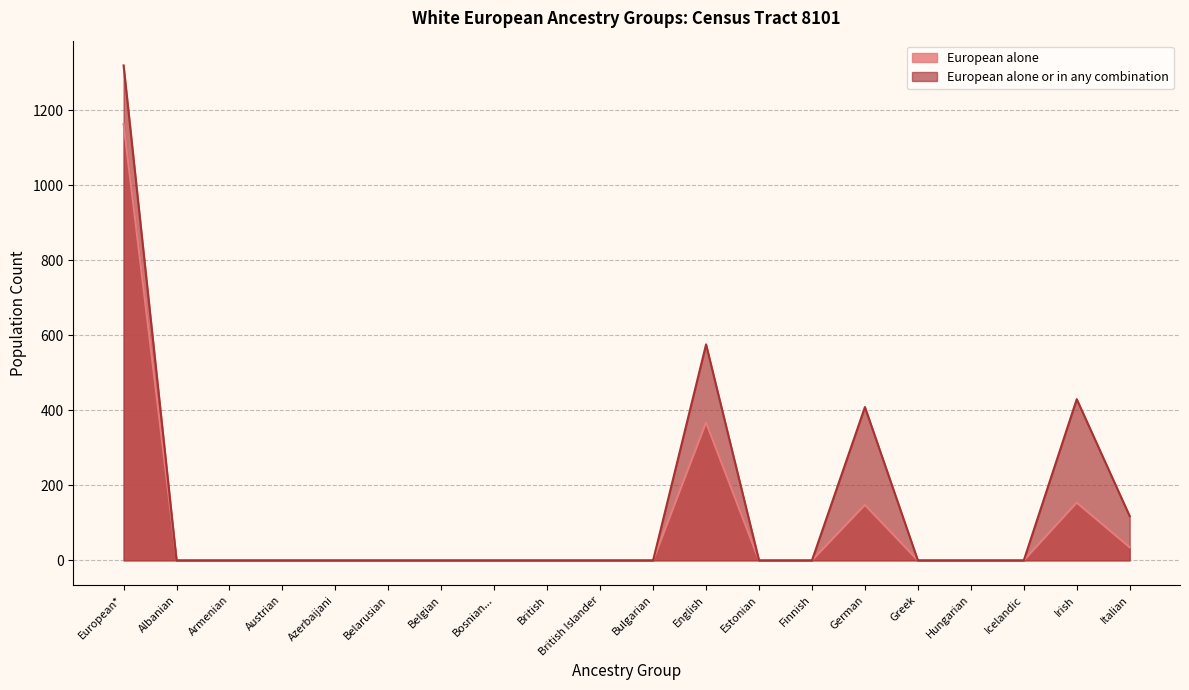

At which category is the sum across all series the highest?

European*